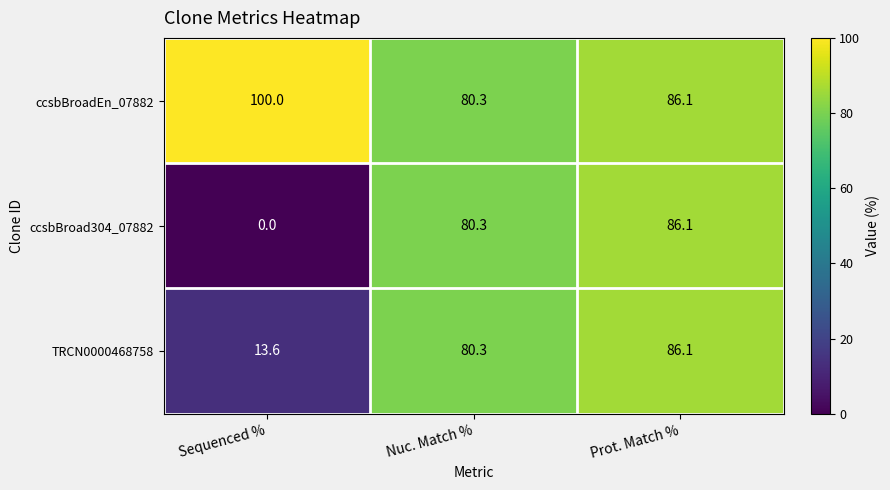

Reading right to left, list all the values displayed in this chart.

ccsbBroadEn_07882: 86.1	80.3	100.0
ccsbBroad304_07882: 86.1	80.3	0.0
TRCN0000468758: 86.1	80.3	13.6